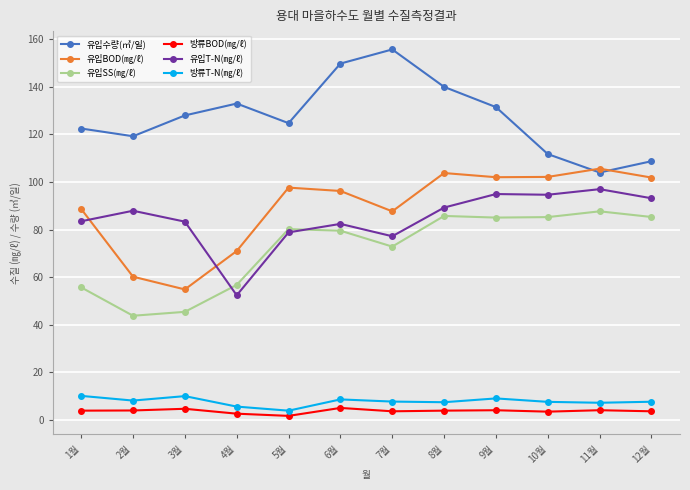

Is this an area chart (filled region under the line)?

No